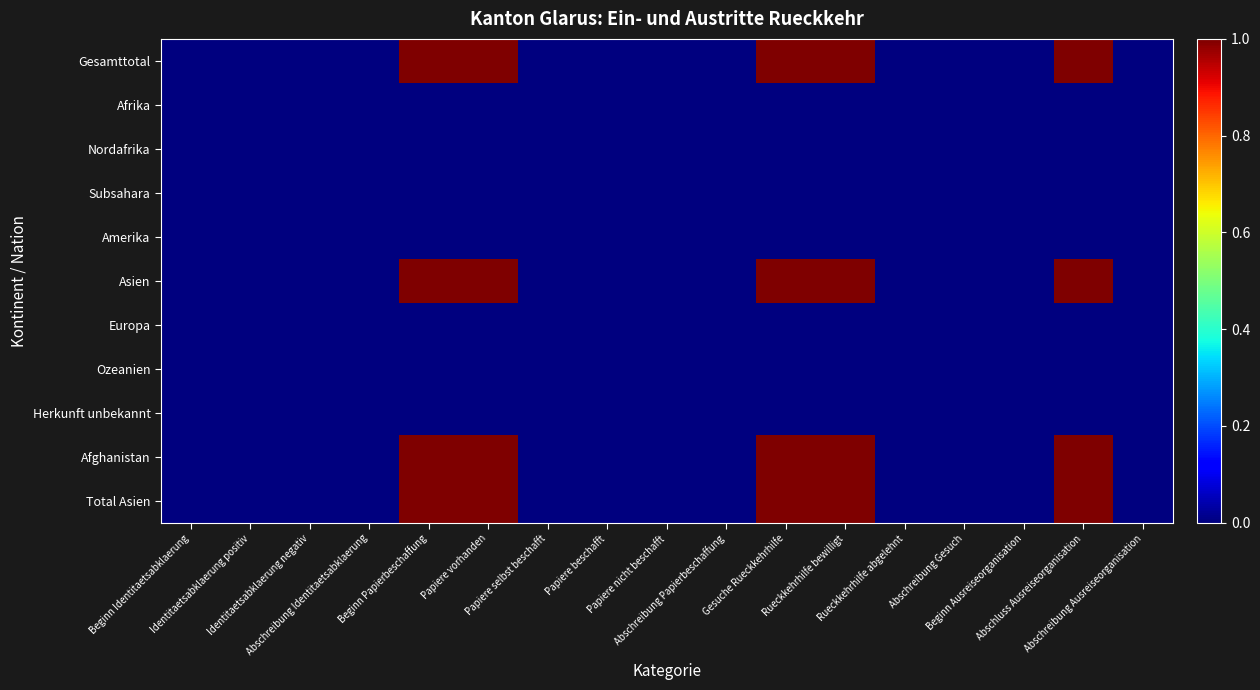

How many data points does each series have?

17